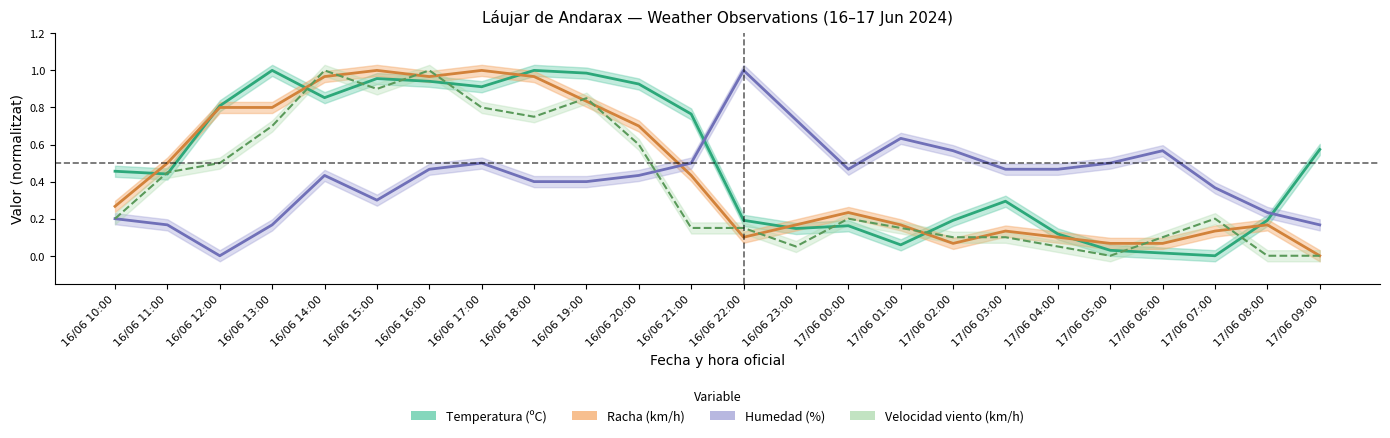

What is the approximate value of Velocidad del viento (km/h) at 16/06 11:00?

0.5